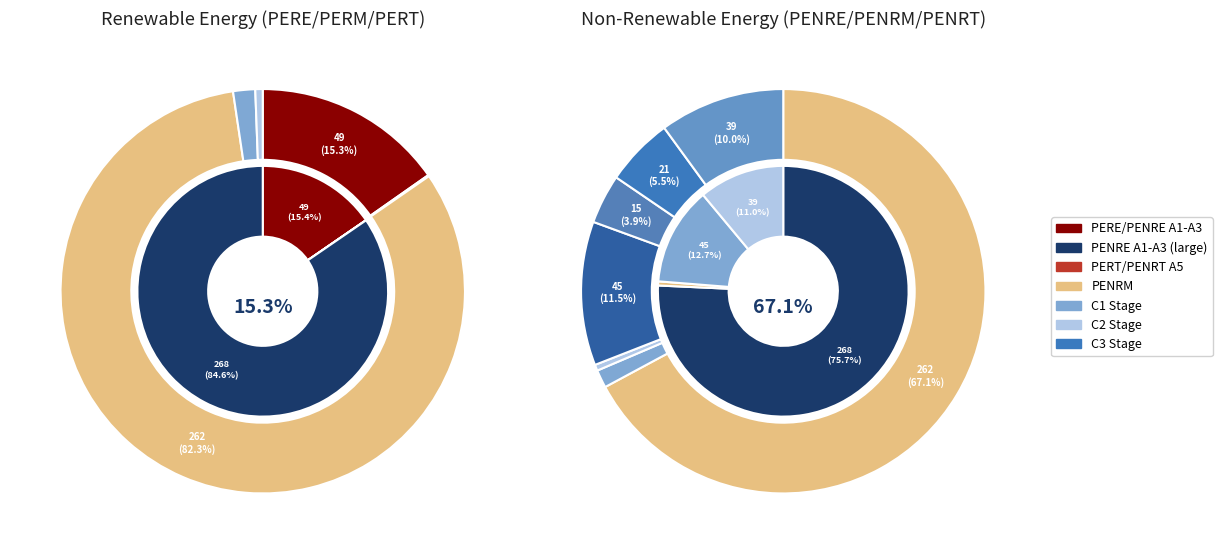

Is the sum of PENRE (C2) and PERM (A1-A3) greater than half?

No